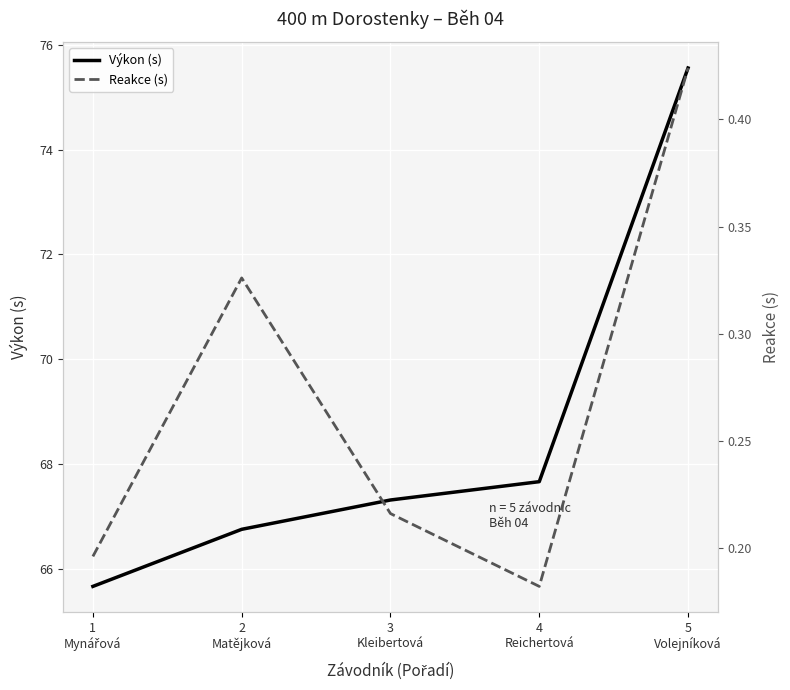

How many lines are shown in the chart?

2